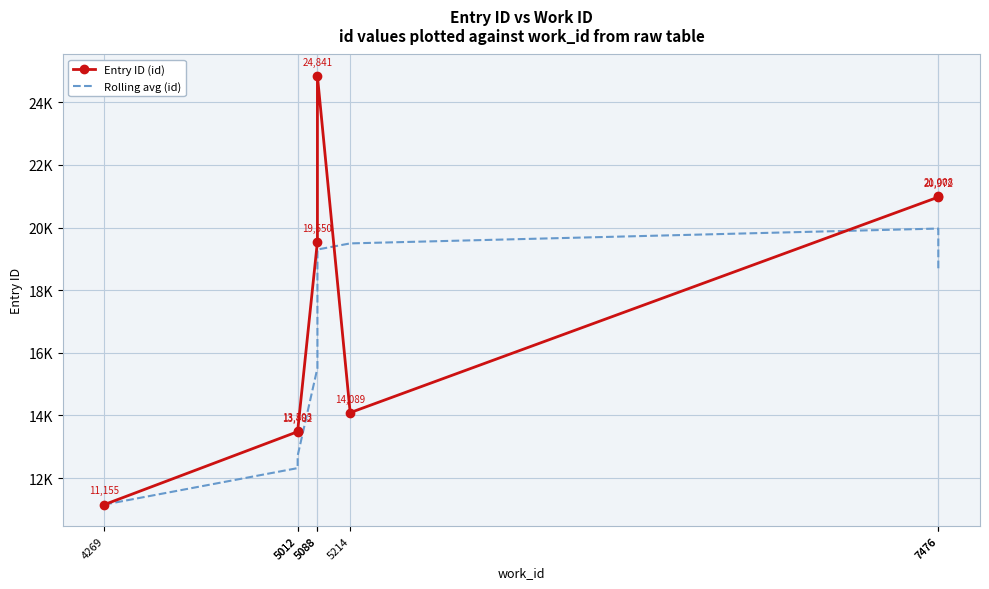

Which series has the largest total across all categories?

Entry ID (id)